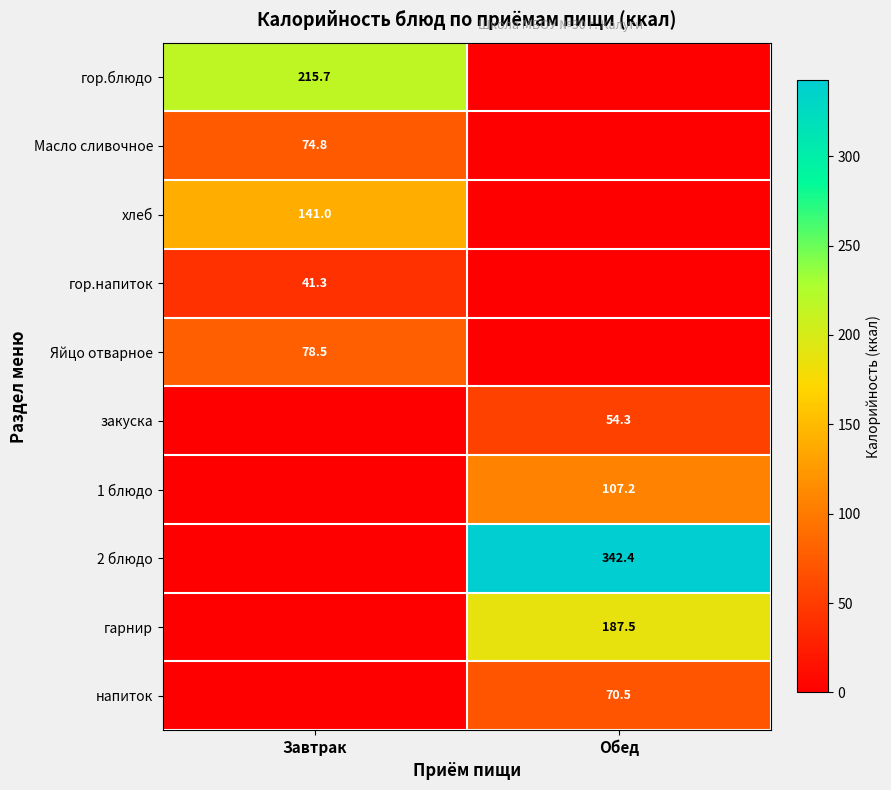

Is the value of гор.напиток at Завтрак greater than the value of хлеб at Завтрак?

No